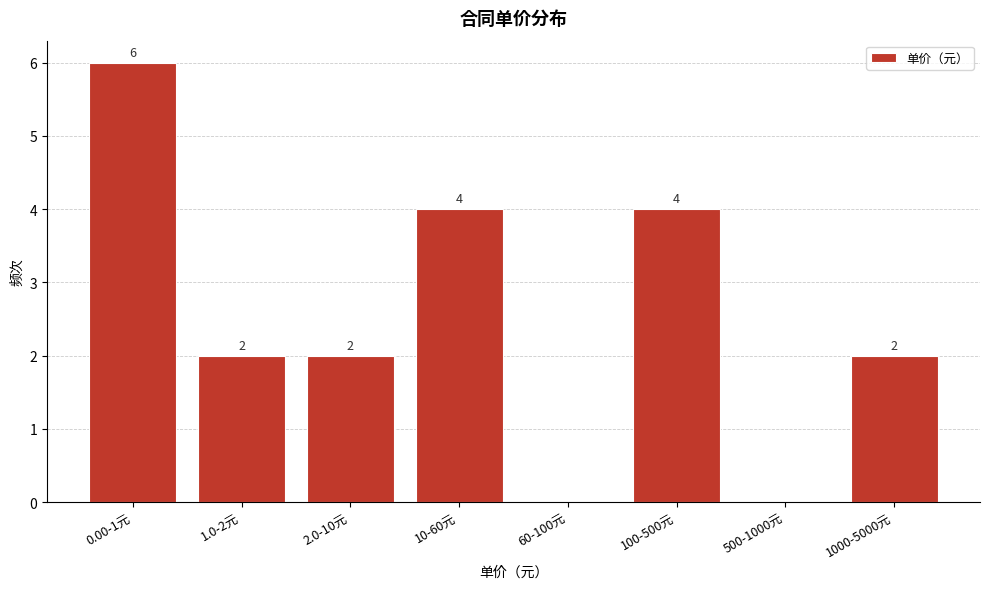

Reading left to right, what are all the values shown in this chart?

0.00-1元=6	1.0-2元=2	2.0-10元=2	10-60元=4	60-100元=0	100-500元=4	500-1000元=0	1000-5000元=2